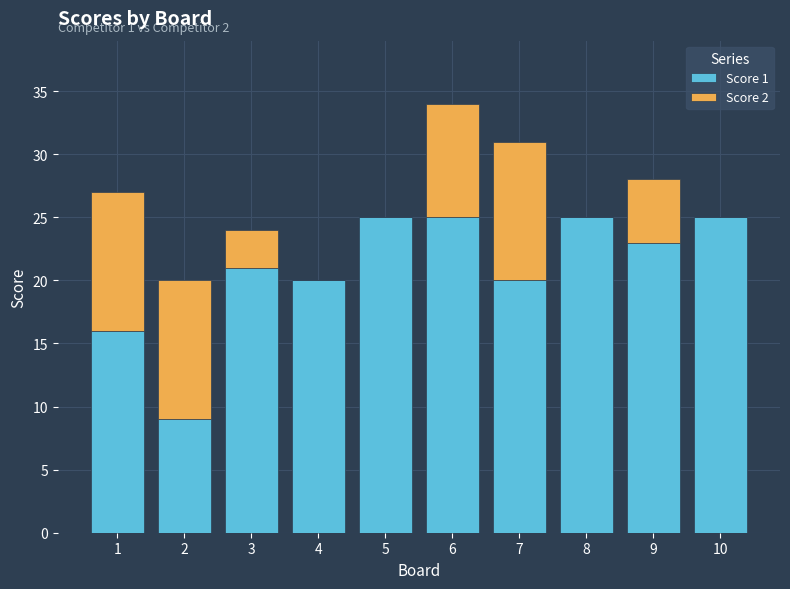

At which category is the sum across all series the highest?

6